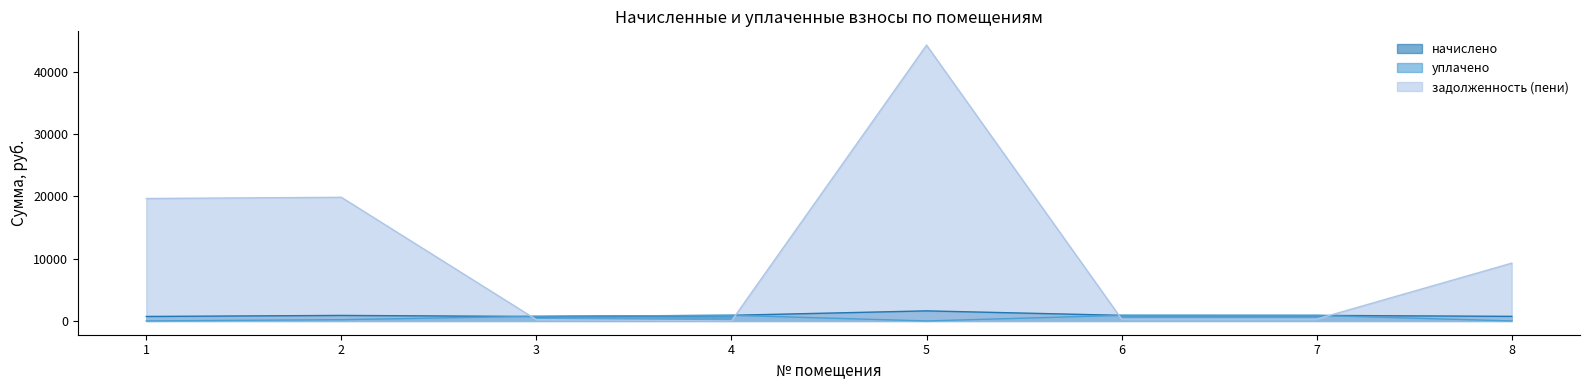

How many data points does each series have?

8